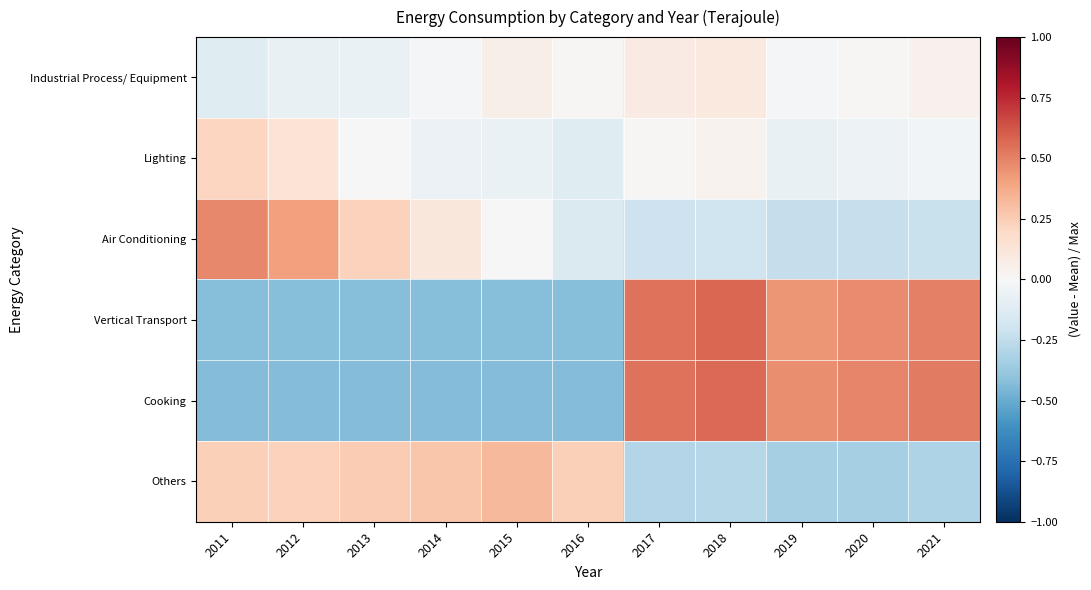

At which category is the sum across all series the highest?

2018